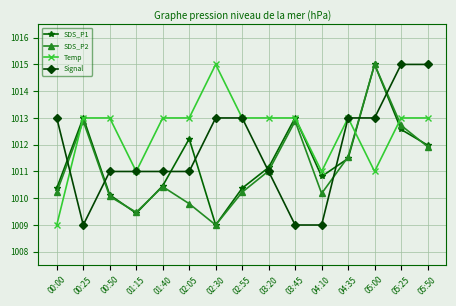

What is the spread (max minus min) of values at 01:40?

2.6